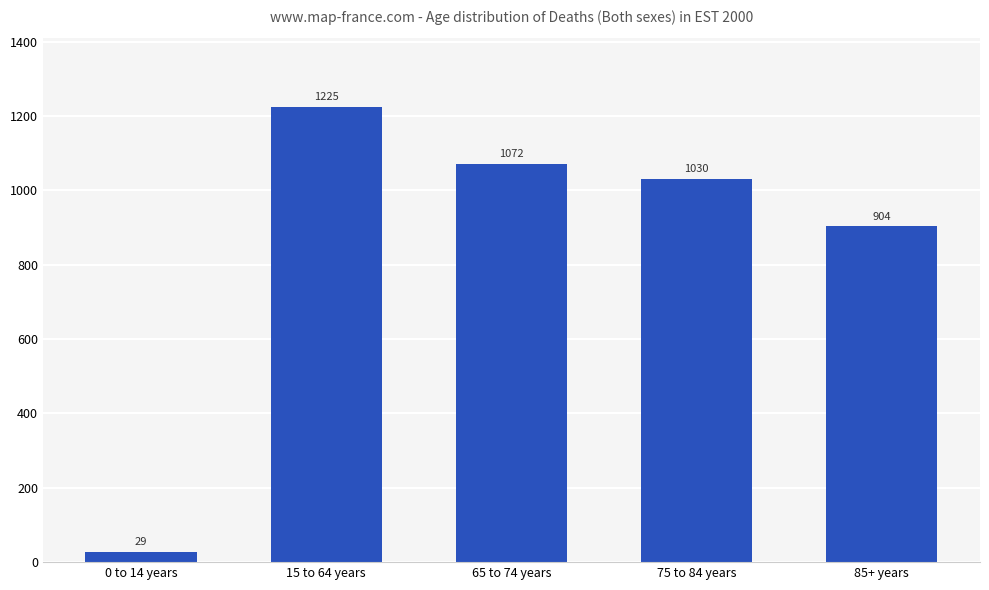

List the labels in order of value, smallest first.

0 to 14 years, 85+ years, 75 to 84 years, 65 to 74 years, 15 to 64 years